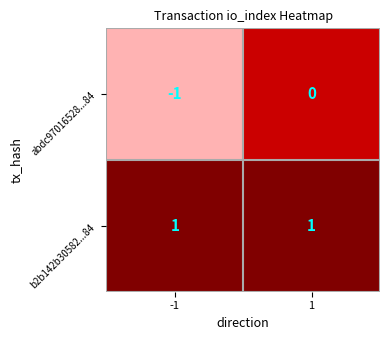

Between -1 and 1, which series saw the biggest shift?

abdc97016528...84